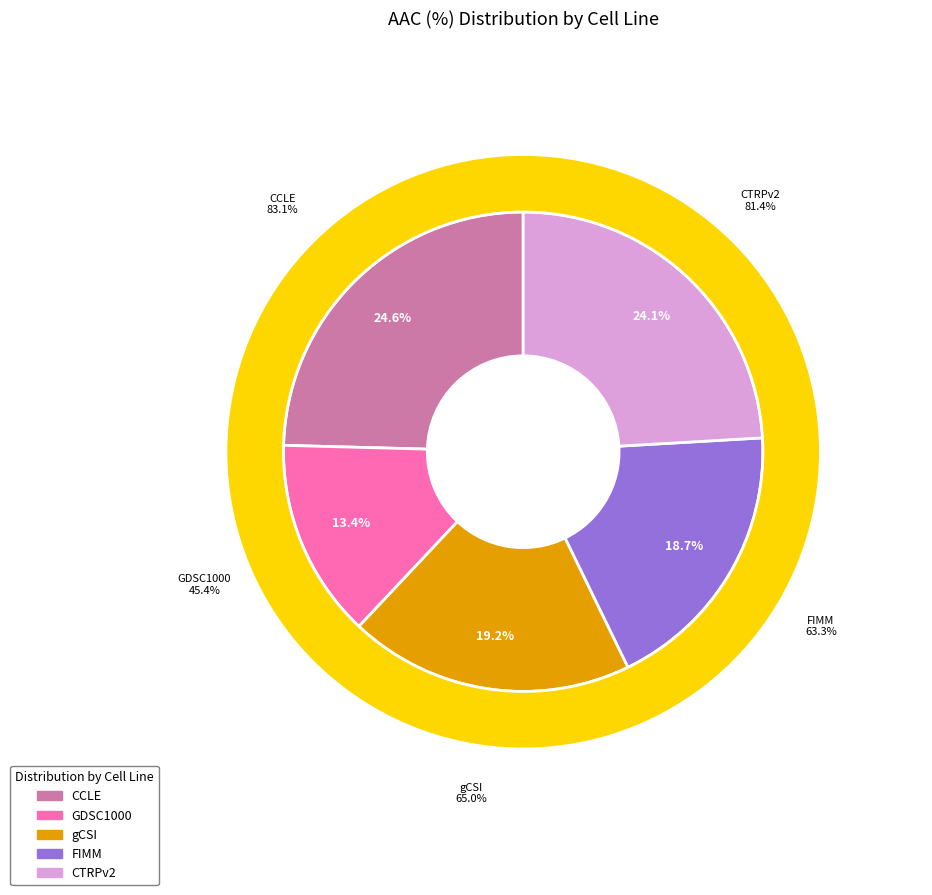

Between GDSC1000 and FIMM, which is larger?

FIMM